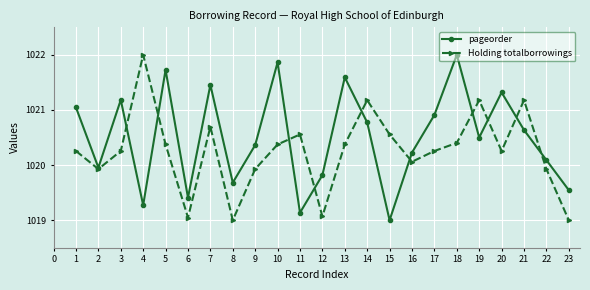

How many categories are shown in the chart?

23